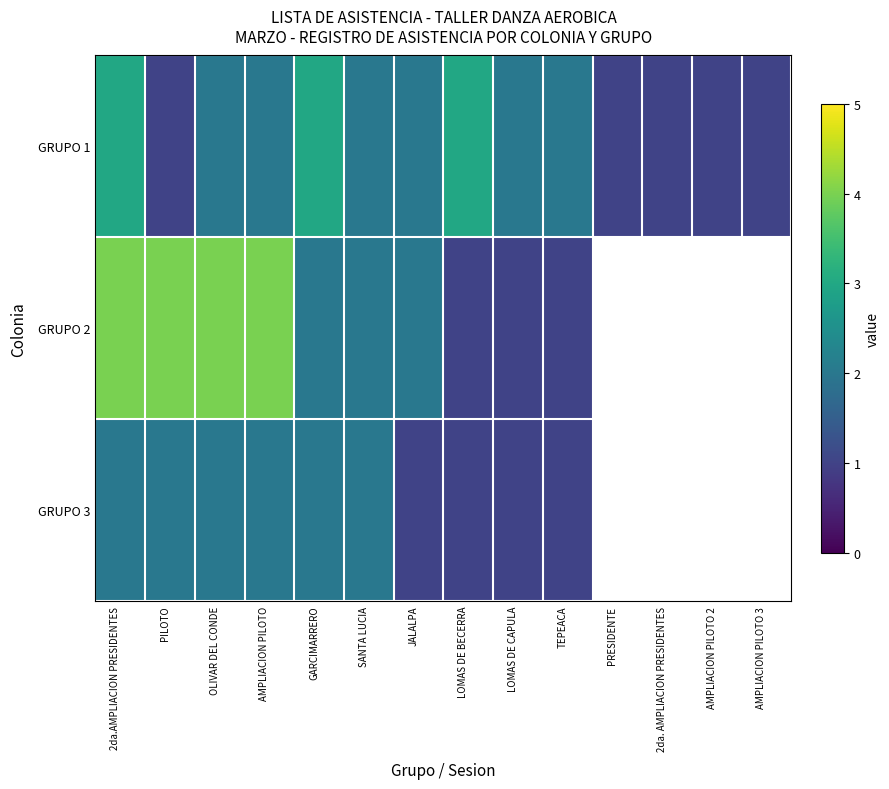

Is it true that GRUPO 3 equals 1.1 at OLIVAR DEL CONDE?

False